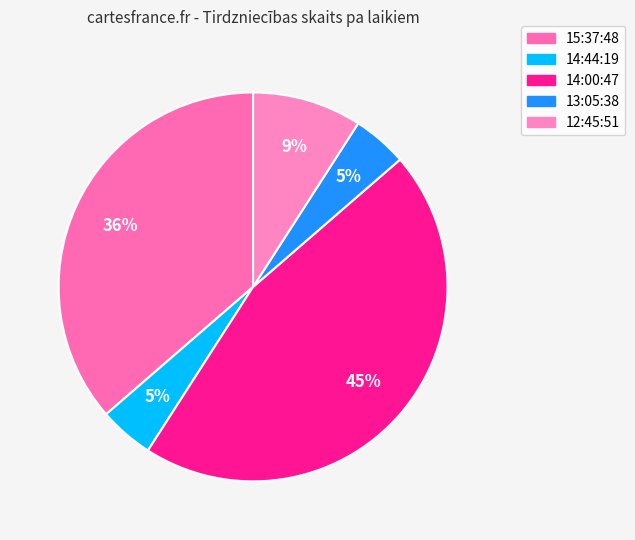

What percentage is the 14:00:47 slice, to the nearest percent?

45%